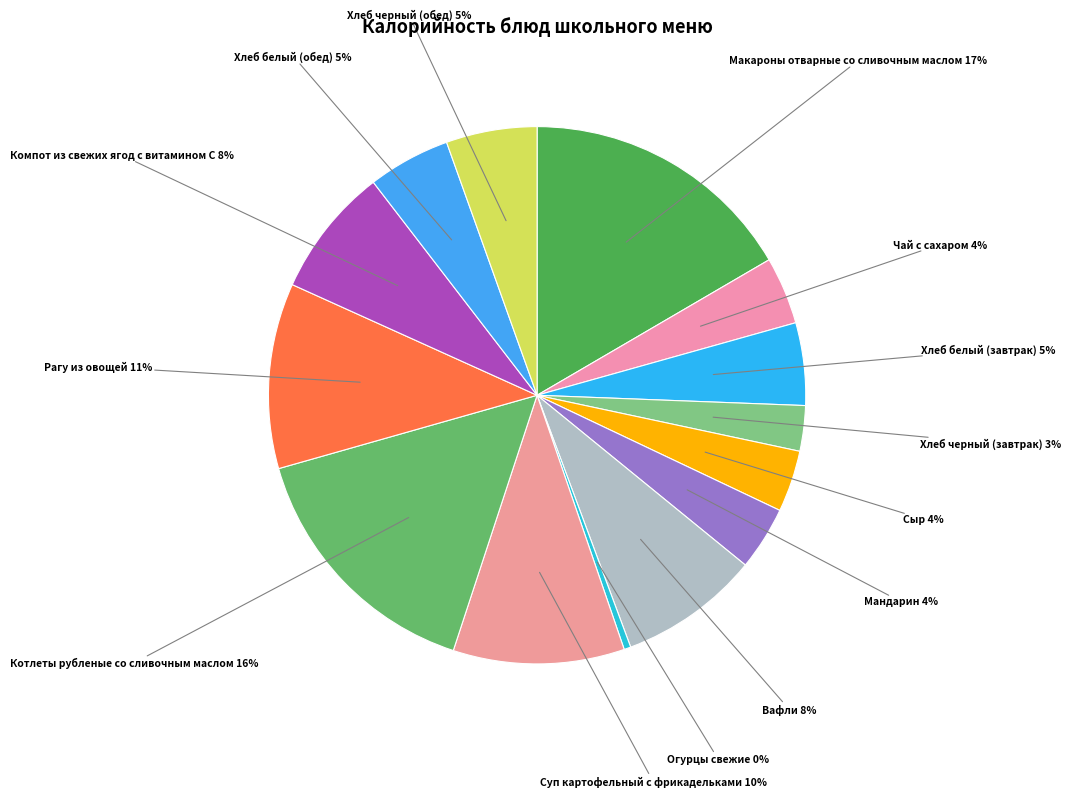

How many slices are in this pie chart?

14